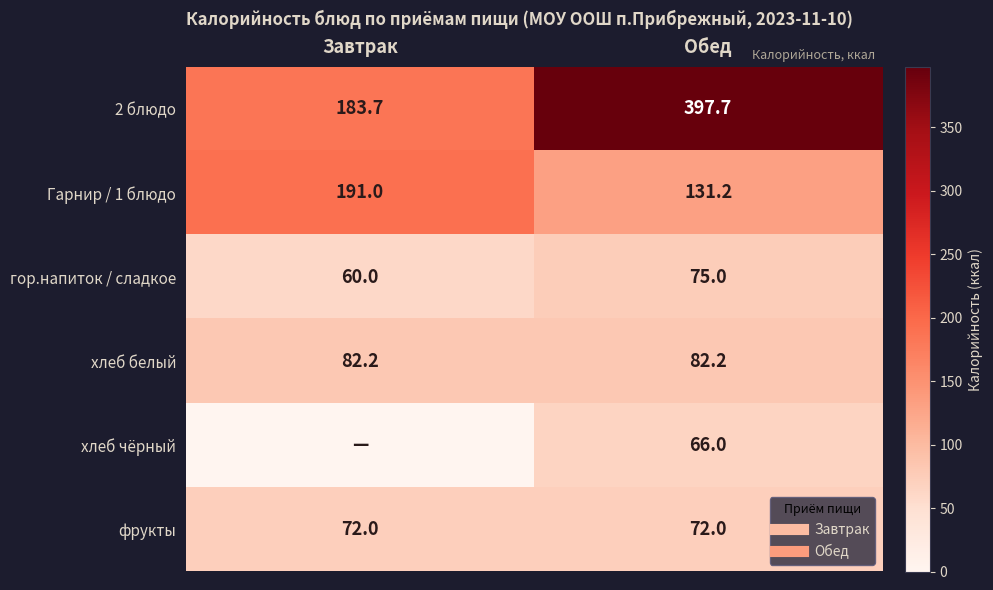

The хлеб чёрный series shows 116.0 at Обед. True or false?

False